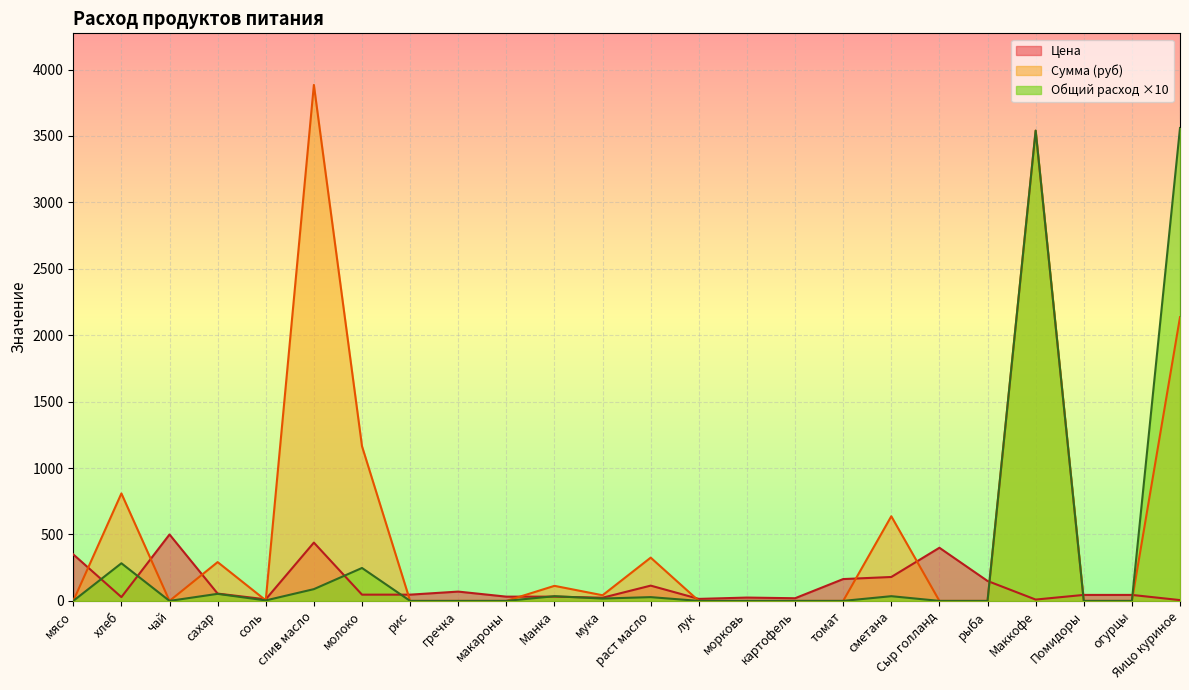

Which series ends up on top after the final intersection of Цена and Общий расход?

Общий расход